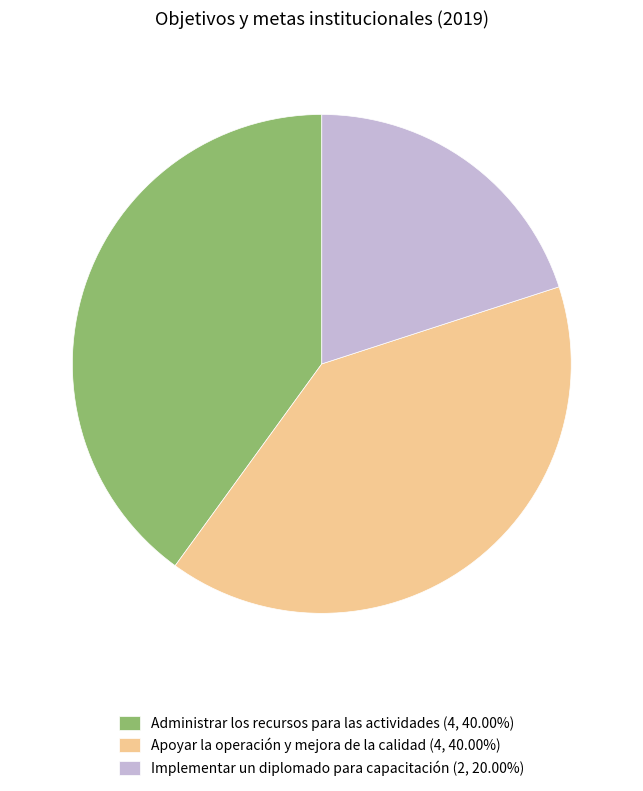

How many segments does this pie chart have?

3